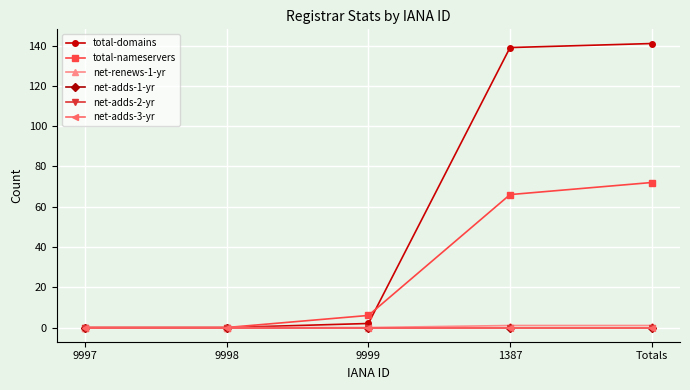

Is this an area chart (filled region under the line)?

No